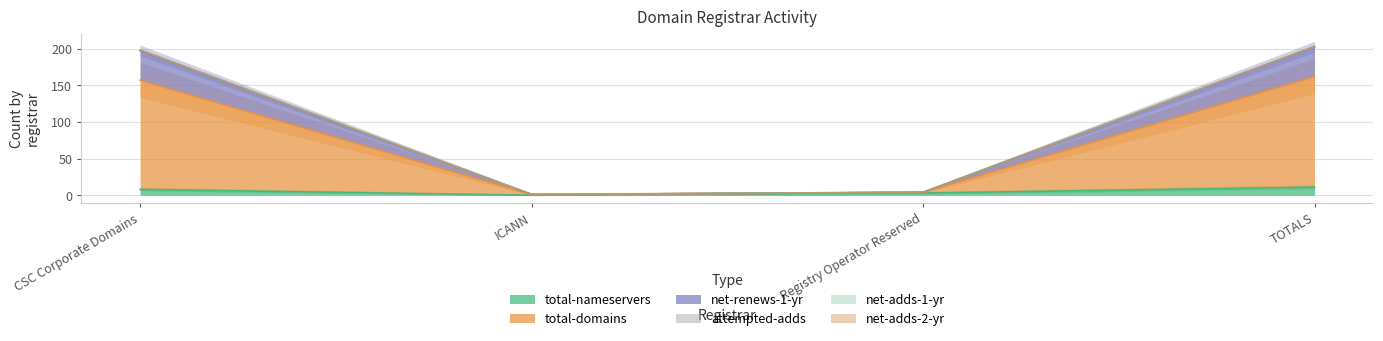

What is the difference between the maximum and minimum values in the total-nameservers series?

11